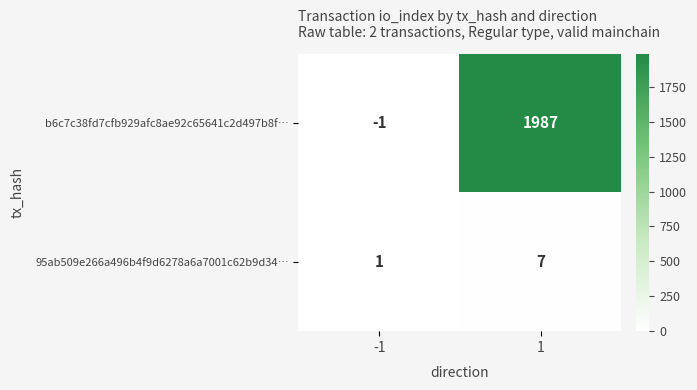

What is the sum of the 95ab509e266a496b4f9d6278a6a7001c62b9d34… values at 1 and -1?

8